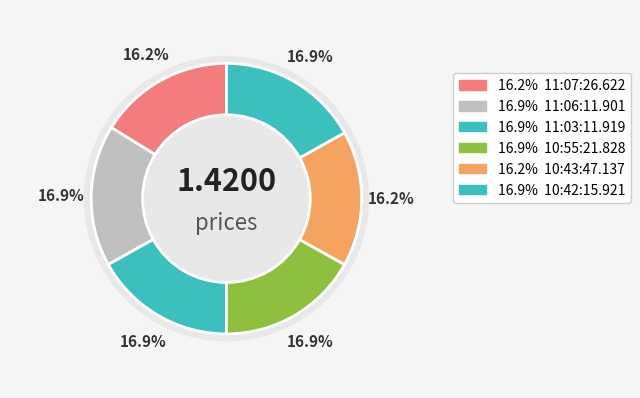

What percentage is NOT represented by 11:03:11.919?

83.1%